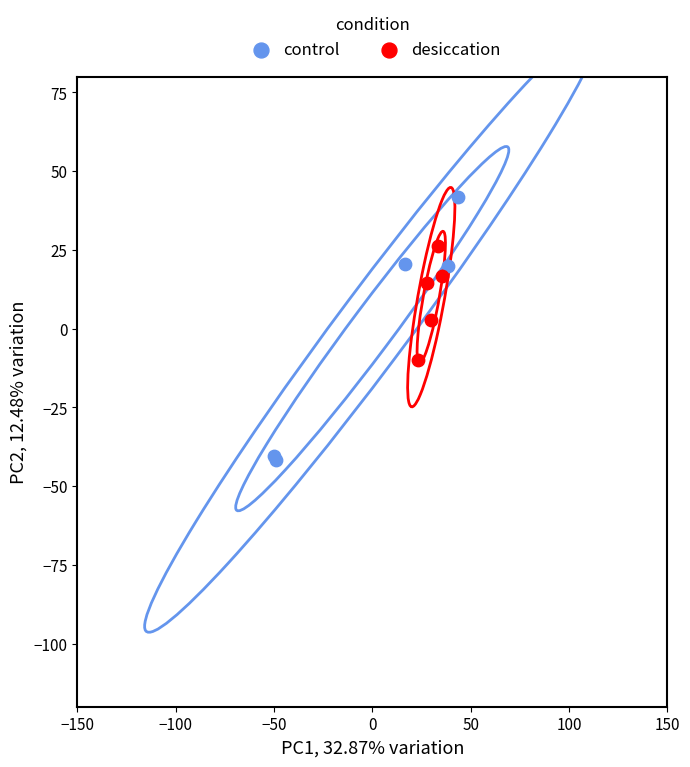

What are all the series names shown in the legend?

control, desiccation